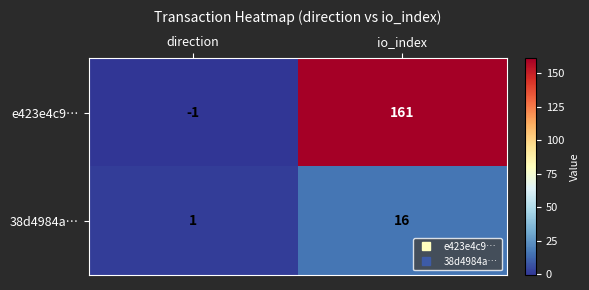

At which category is the sum across all series the highest?

io_index